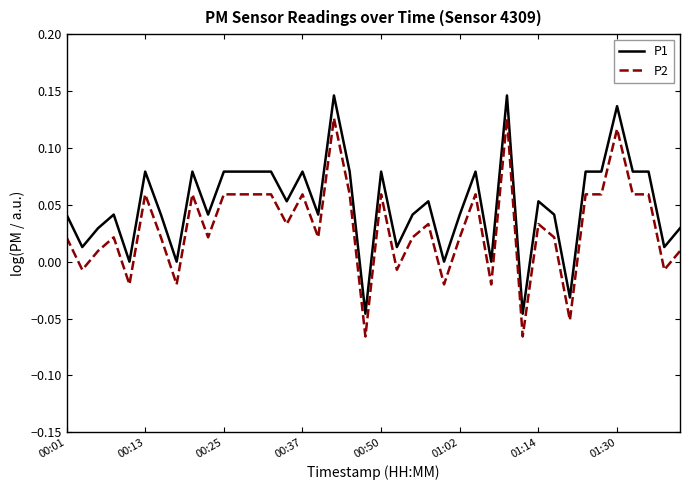

Rank the series by their average value, from highest to lowest.

P1, P2